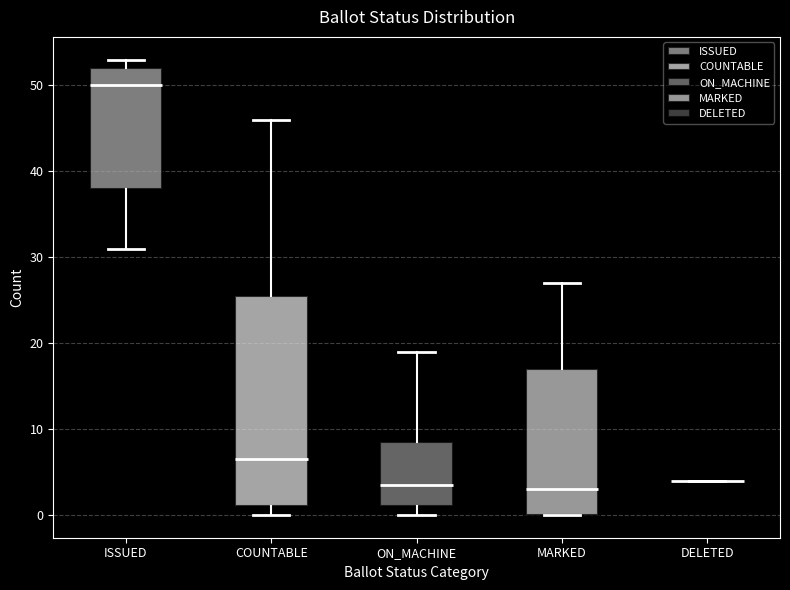

Reading left to right, read every box against the y-axis: the position of its median line, the range the box covers, and the ends of its whiskers. The values are not printed on the chart, so give them approximately, as read against the axis.

ISSUED: median 50, box 38 to 52, whiskers 31 to 53
COUNTABLE: median 7, box 1 to 26, whiskers 0 to 46
ON_MACHINE: median 4, box 1 to 9, whiskers 0 to 19
MARKED: median 3, box 0 to 17, whiskers 0 to 27
DELETED: box collapsed to a line at 4, whiskers 4 to 4